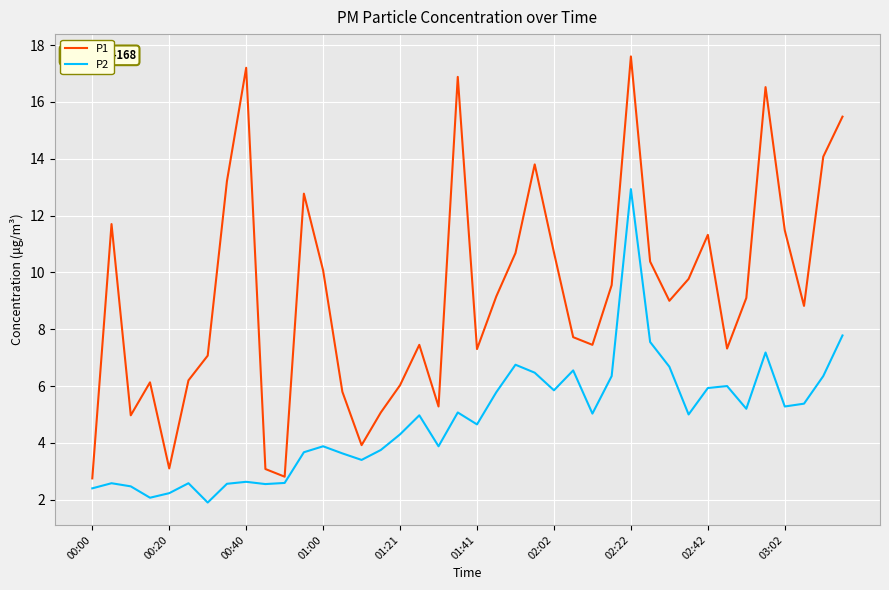

Which series has the largest range (max minus min)?

P1